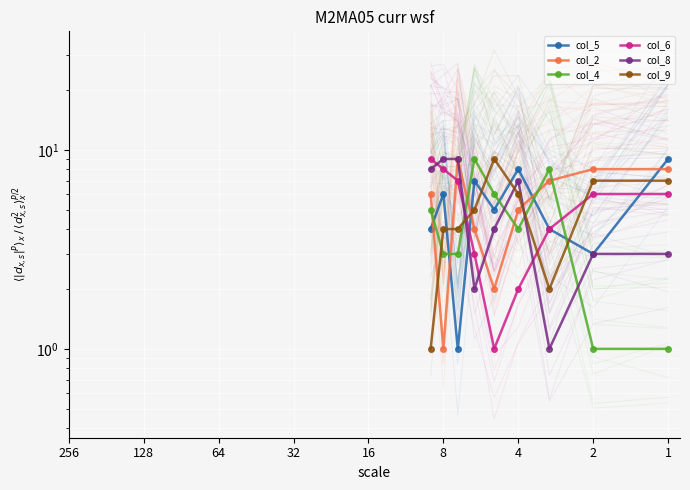

What is the difference between the maximum and minimum values in the col_2 series?

8